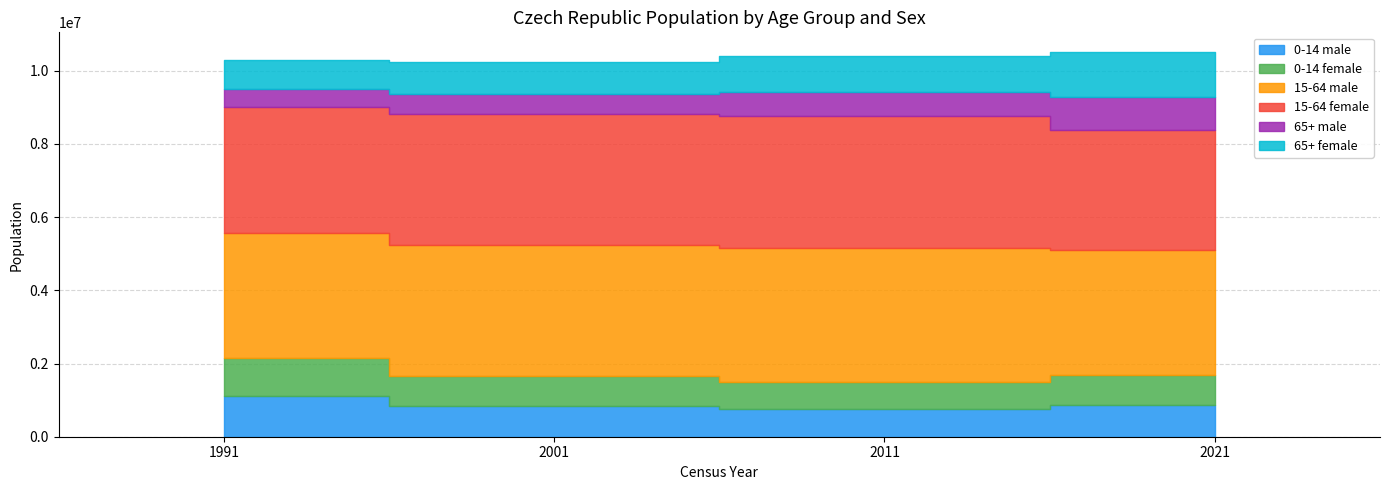

What is the difference between the 0-14 male values at 2021 and 2001?

17318